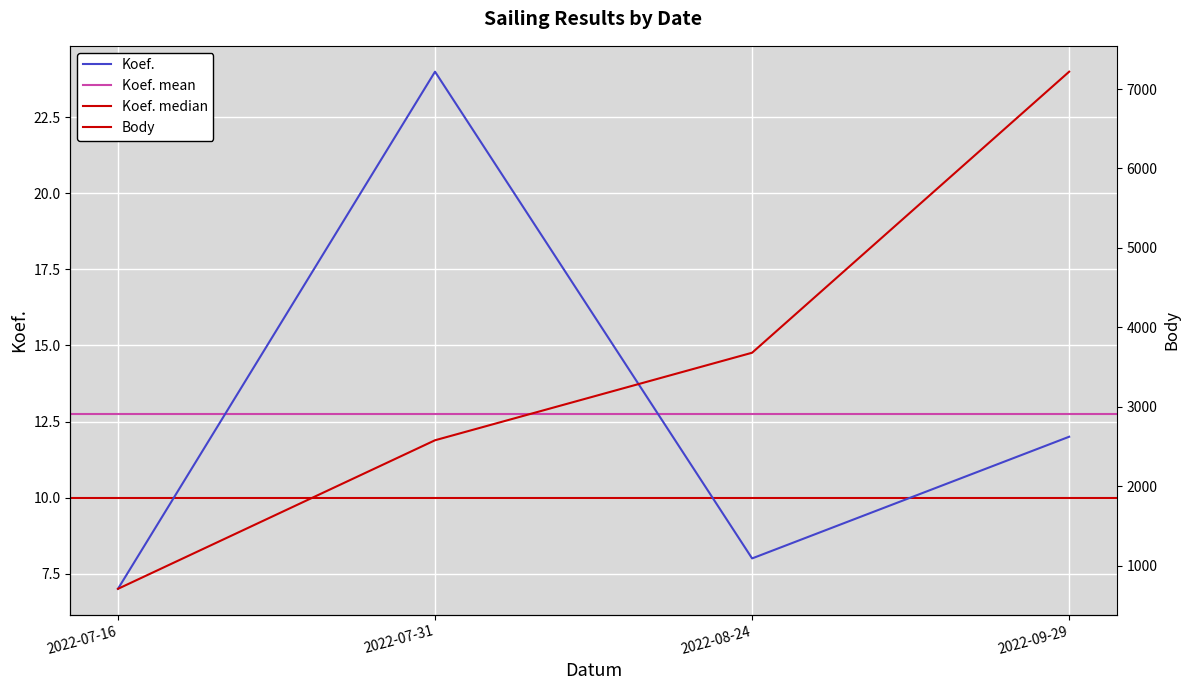

Rank the categories by Koef. value from highest to lowest.

2022-07-31, 2022-09-29, 2022-08-24, 2022-07-16